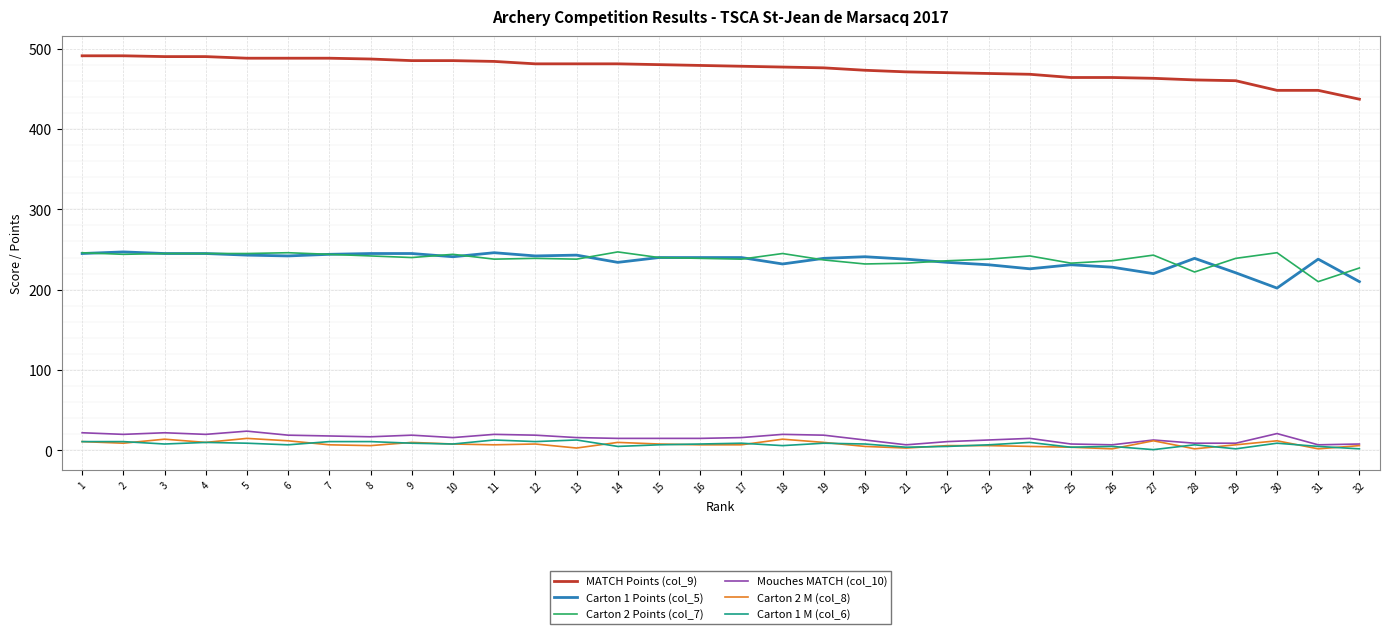

The Carton 1 Points (col_5) series shows 234 at 14. True or false?

True